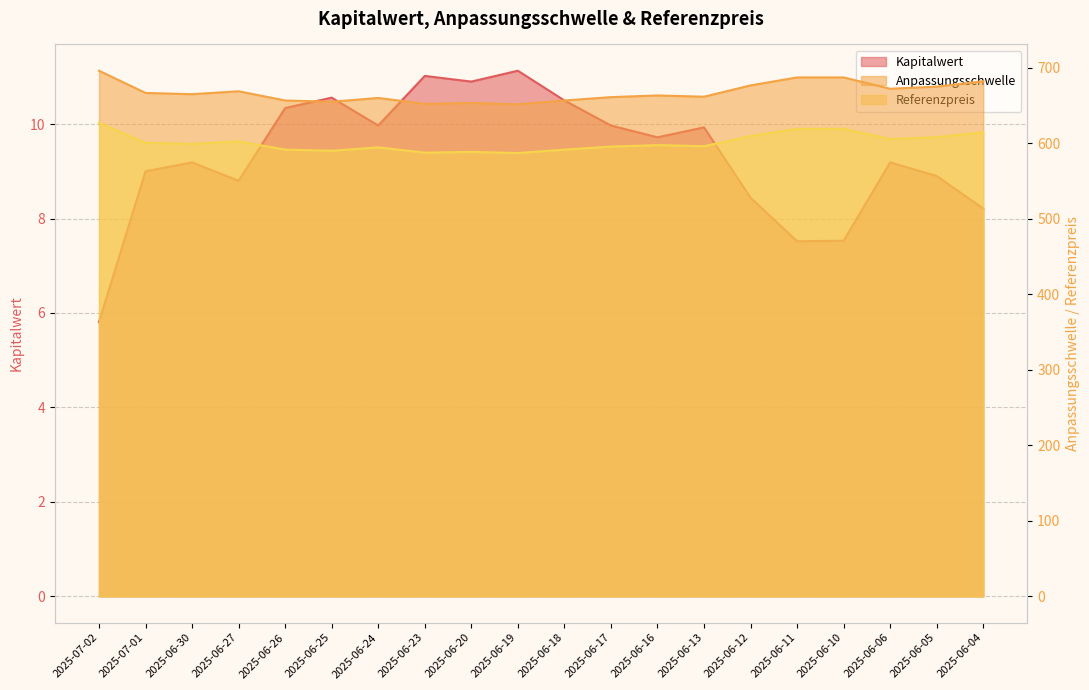

True or false: Kapitalwert and Anpassungsschwelle intersect in this chart.

False